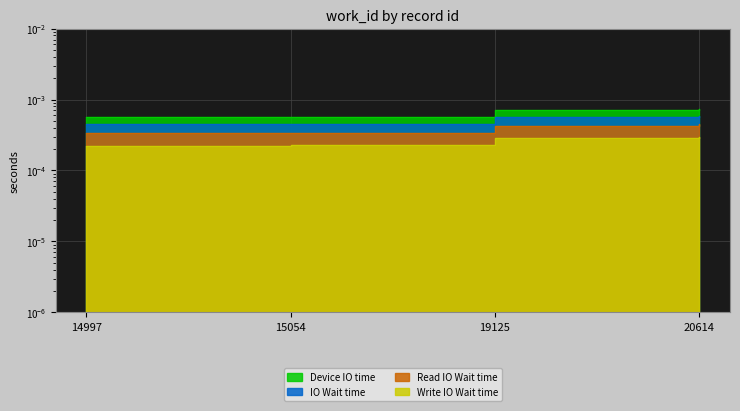

What are all the series names shown in the legend?

Device IO time, IO Wait time, Read IO Wait time, Write IO Wait time